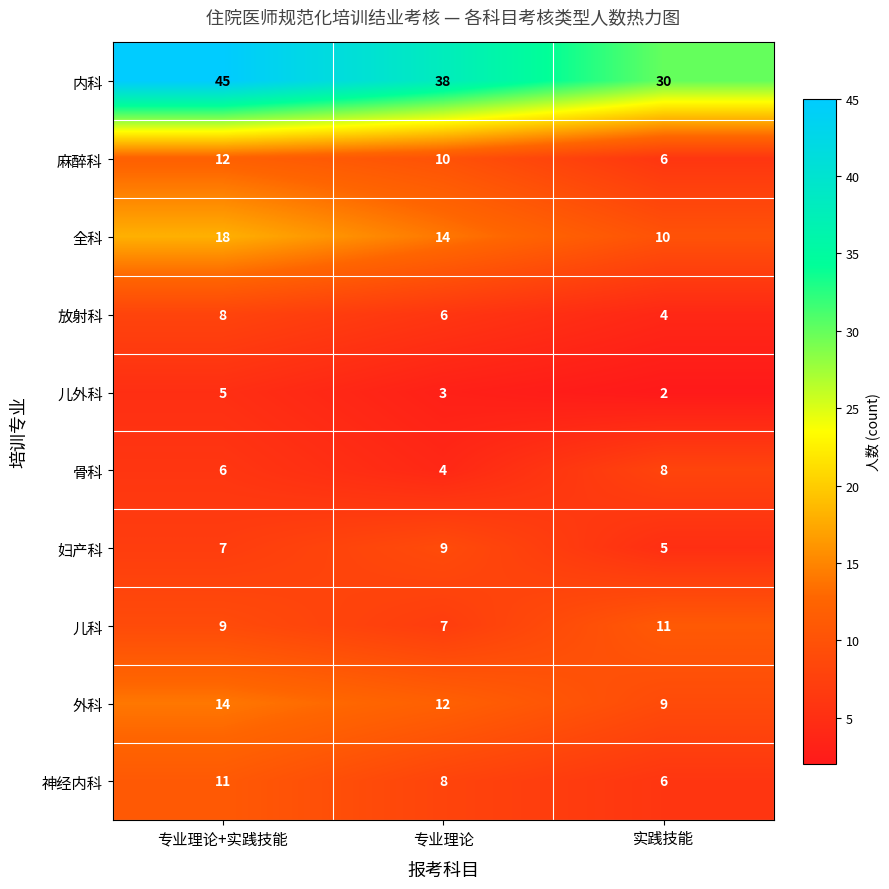

At which label is 麻醉科 closest to 9?

专业理论